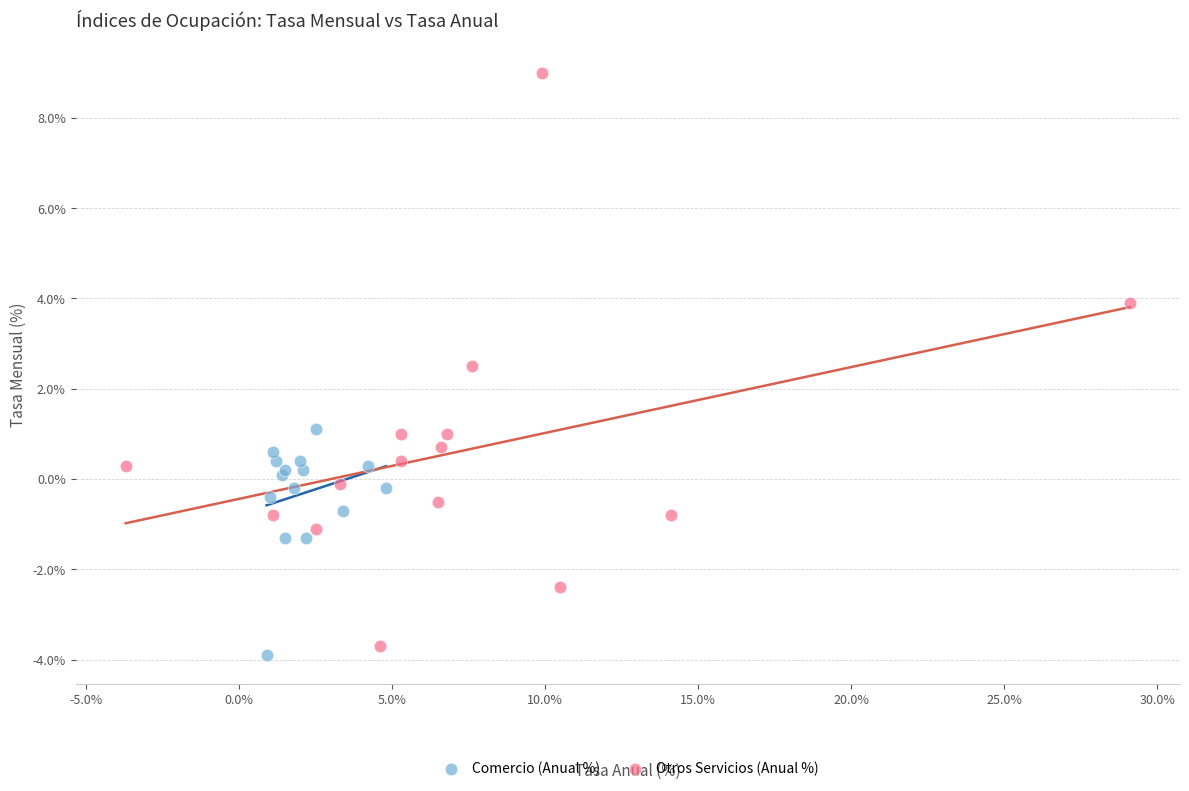

Which series reaches the minimum Y coordinate?

Comercio (Anual %)